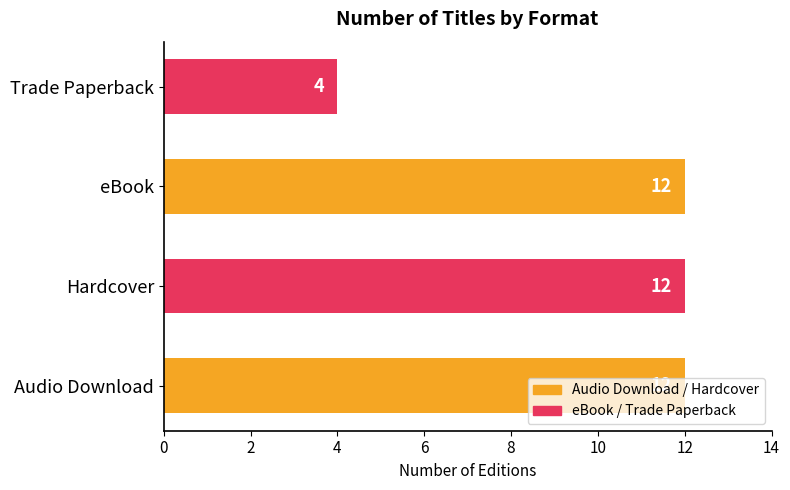

True or false: the data shows 4 at eBook.

False